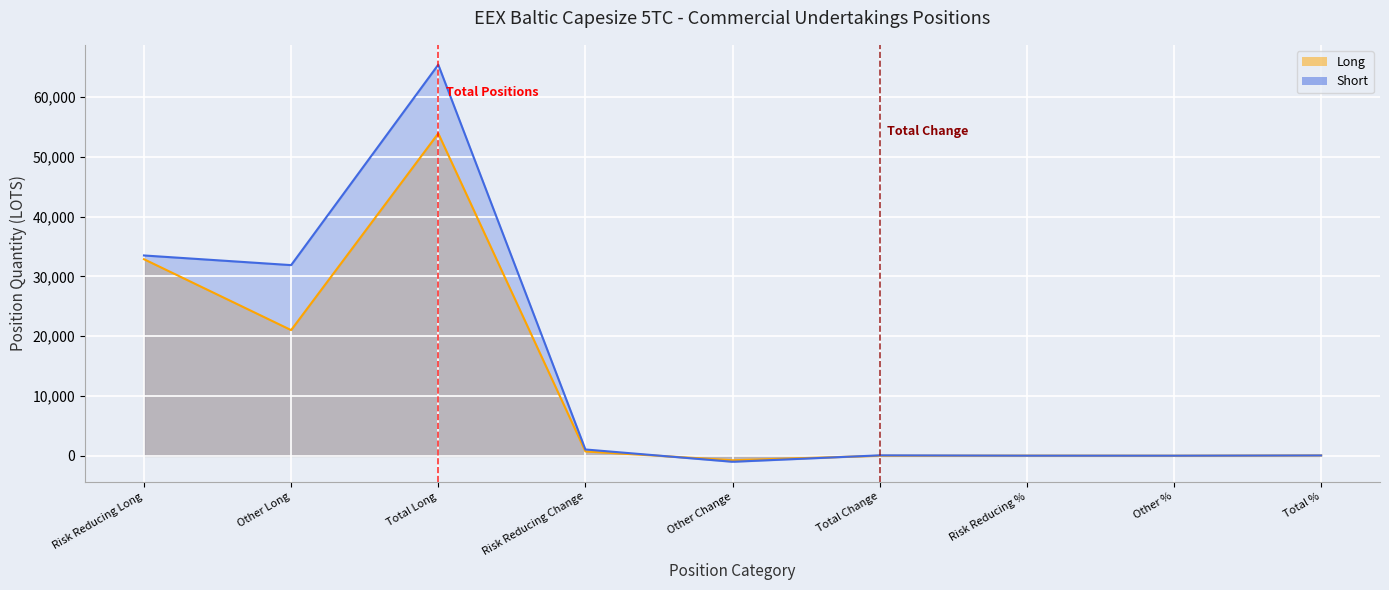

Reading right to left, transcribe all the data shown in this chart.

Long: Total %=69.1	Other %=26.9	Risk Reducing %=42.1	Total Change=21.4	Other Change=-727.4	Risk Reducing Change=748.8	Total Long=53905.9	Other Long=21027.5	Risk Reducing Long=32878.4
Short: Total %=74.4	Other %=36.3	Risk Reducing %=38.1	Total Change=92.0	Other Change=-981.2	Risk Reducing Change=1073.2	Total Long=65391.9	Other Long=31889.4	Risk Reducing Long=33502.6